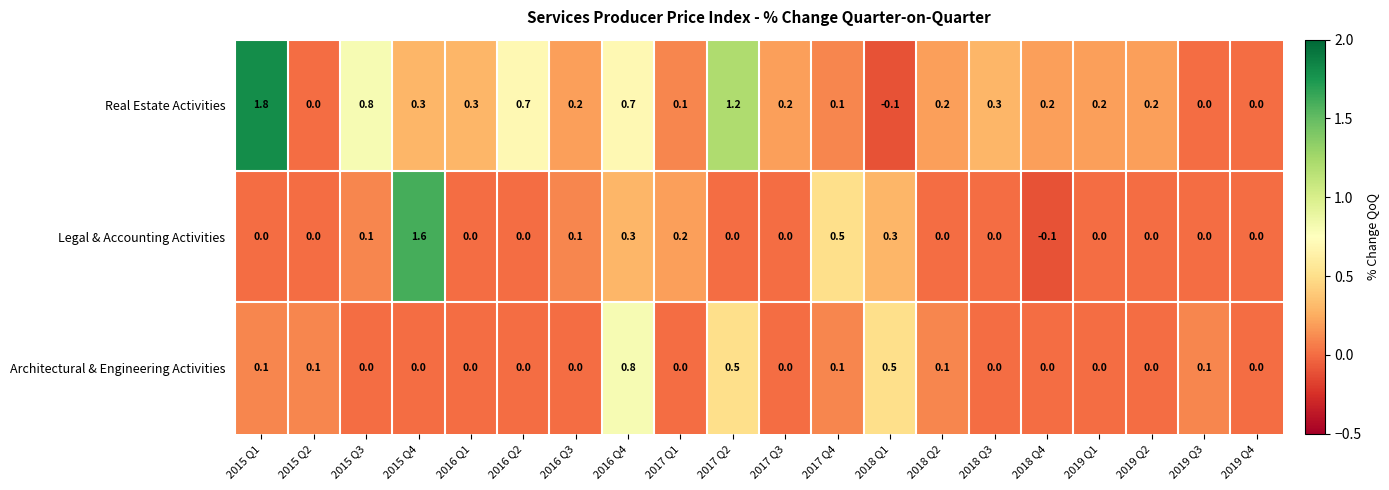

Is it true that Architectural & Engineering Activities equals -0.4 at 2019 Q1?

False